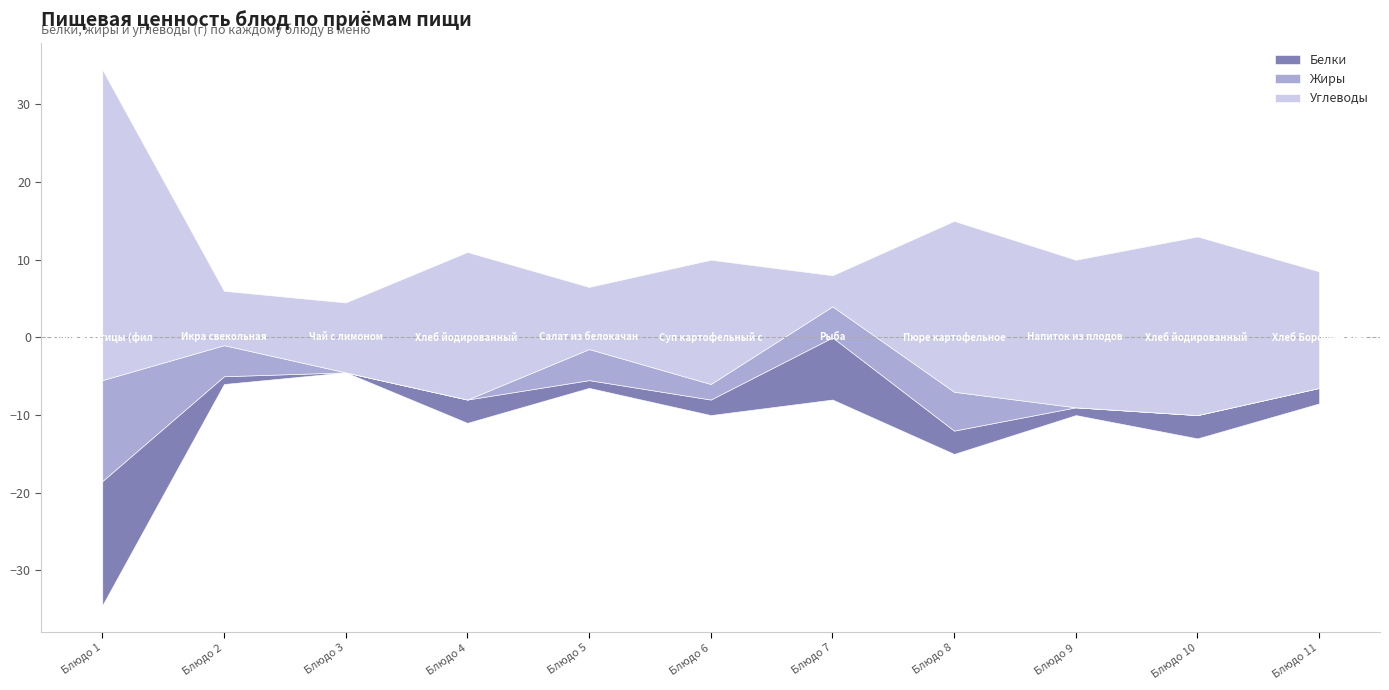

What is the total value across all series at Хлеб Бородинский?

17